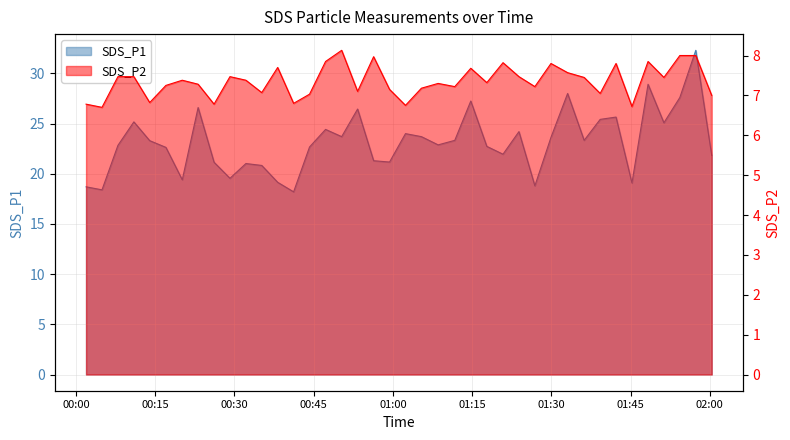

Does the chart display data point markers on the line(s)?

No